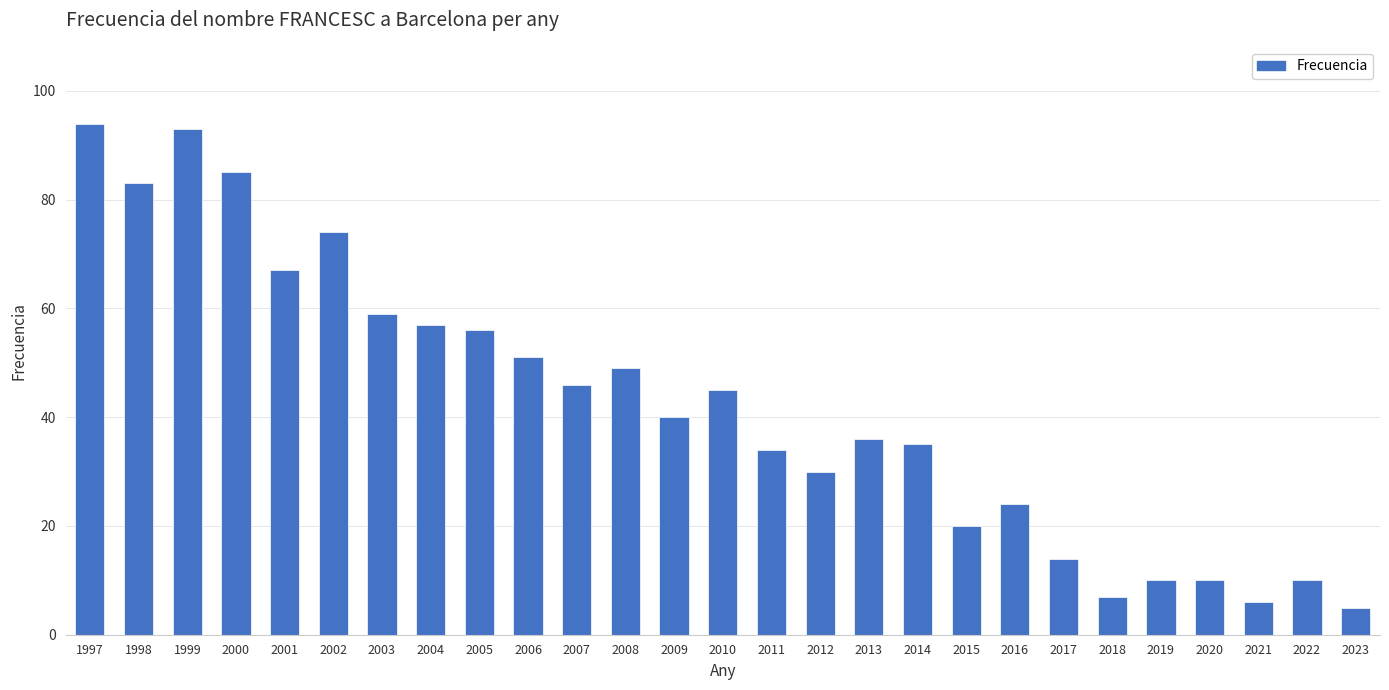

The chart shows a value of 31 at 2015. True or false?

False